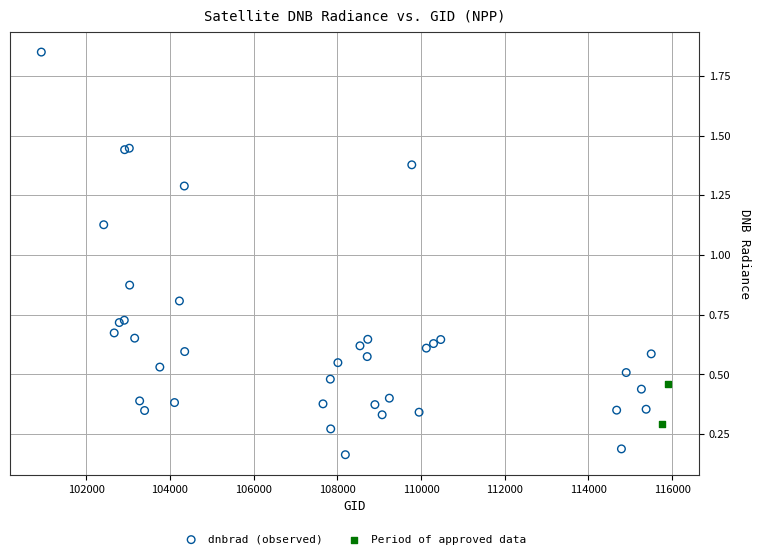

What are all the series names shown in the legend?

dnbrad (observed), Period of approved data